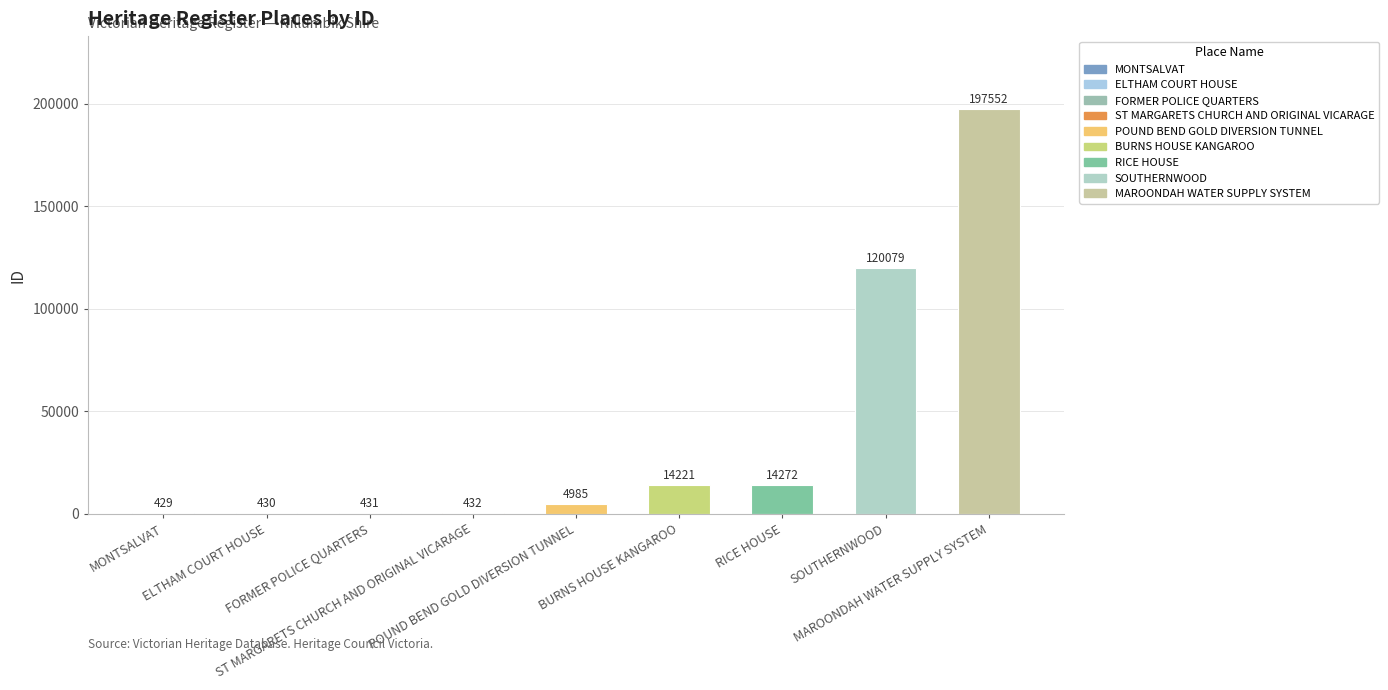

At which label is the value closest to 98990?

SOUTHERNWOOD